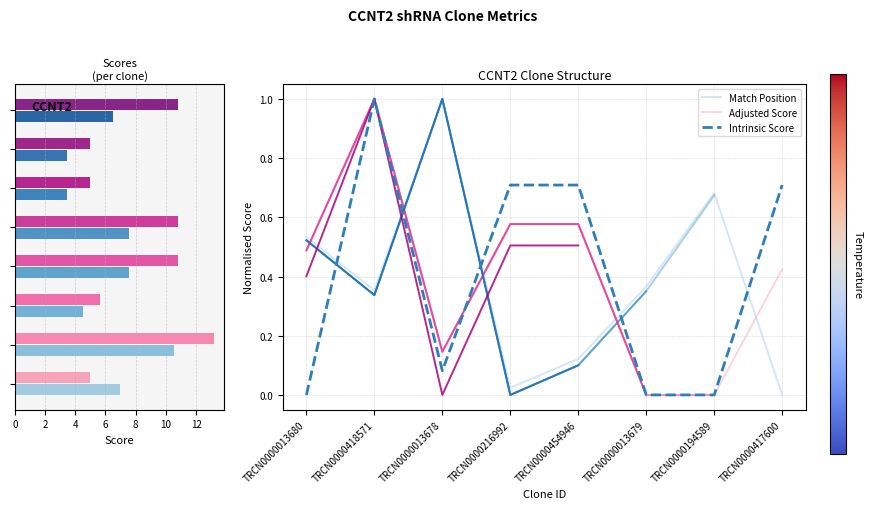

Is it true that Match Position equals 0.1 at TRCN0000013679?

False